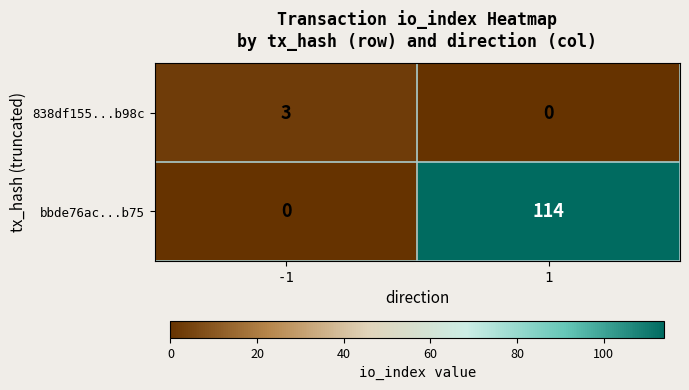

Which series has the largest total across all categories?

bbde76ac...b75